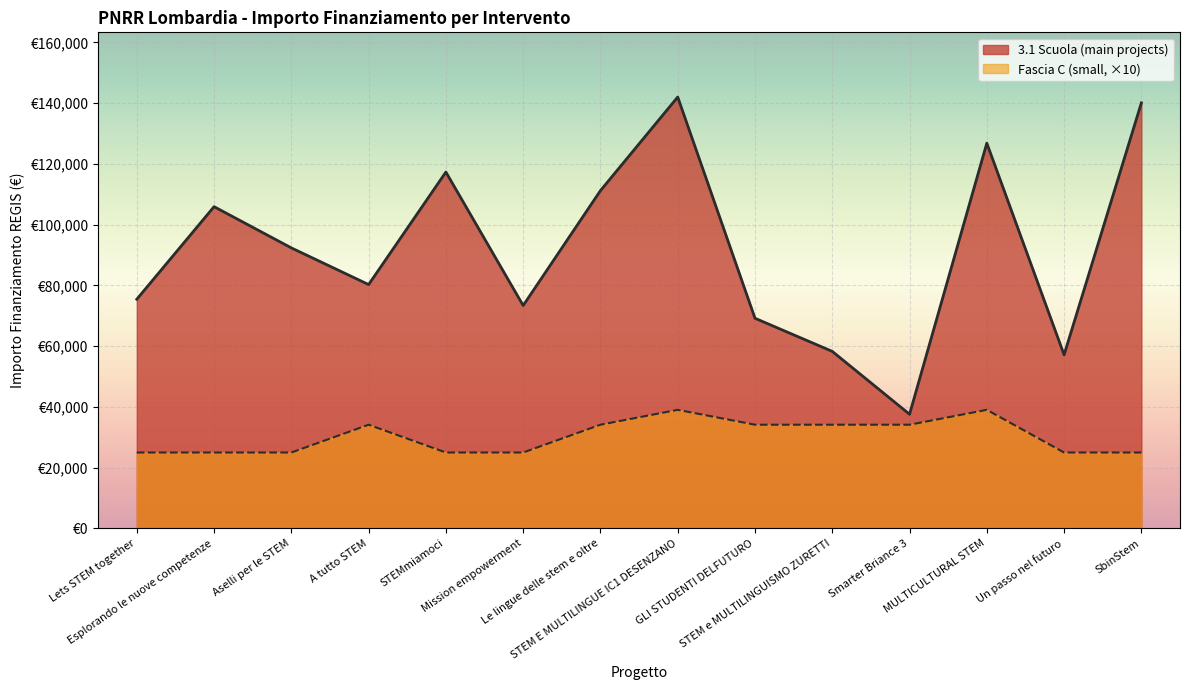

Is it true that Fascia C (small) equals 39030.0 at STEM E MULTILINGUE IC1 DESENZANO?

True